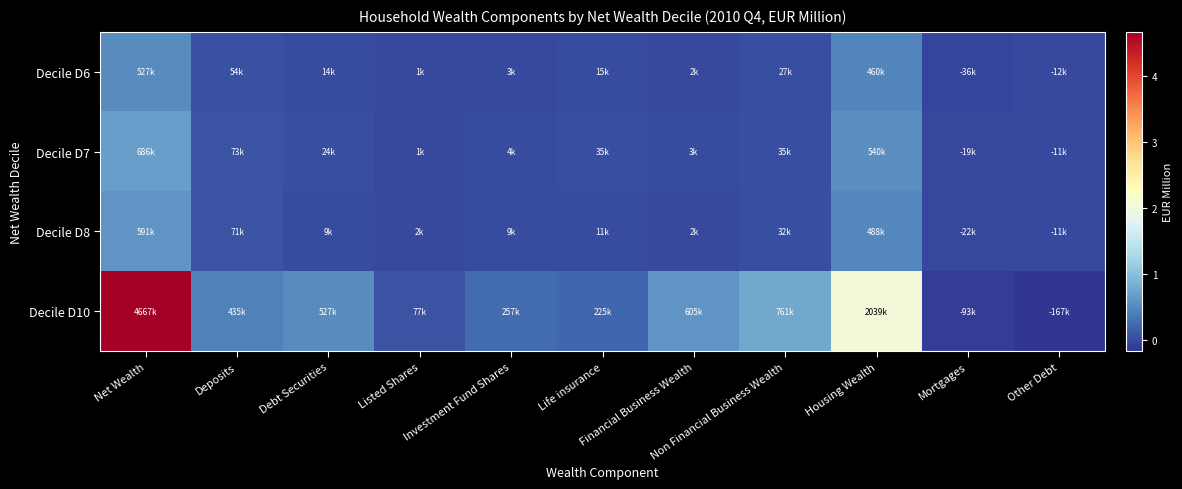

Which series has the largest range (max minus min)?

Decile D10